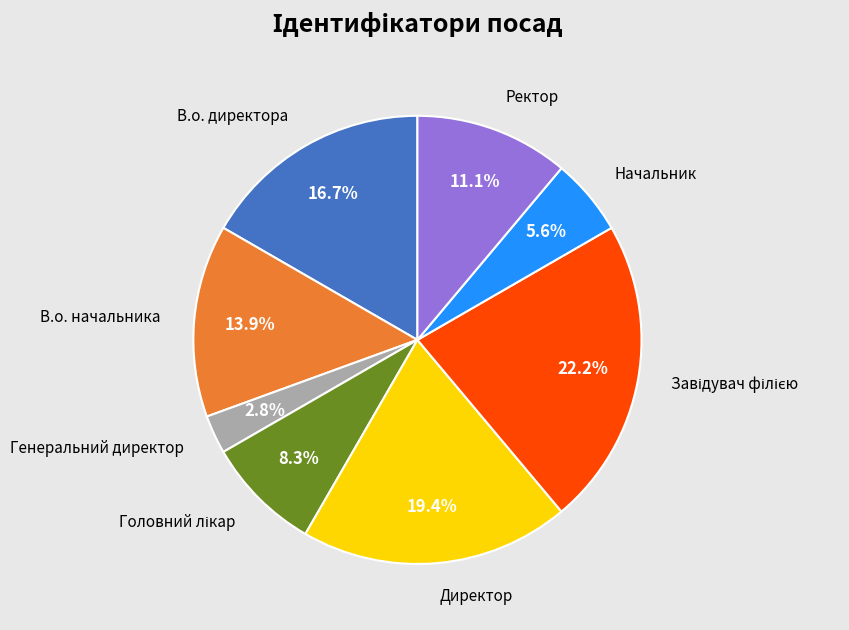

Which category has the smallest portion of the pie?

Генеральний директор